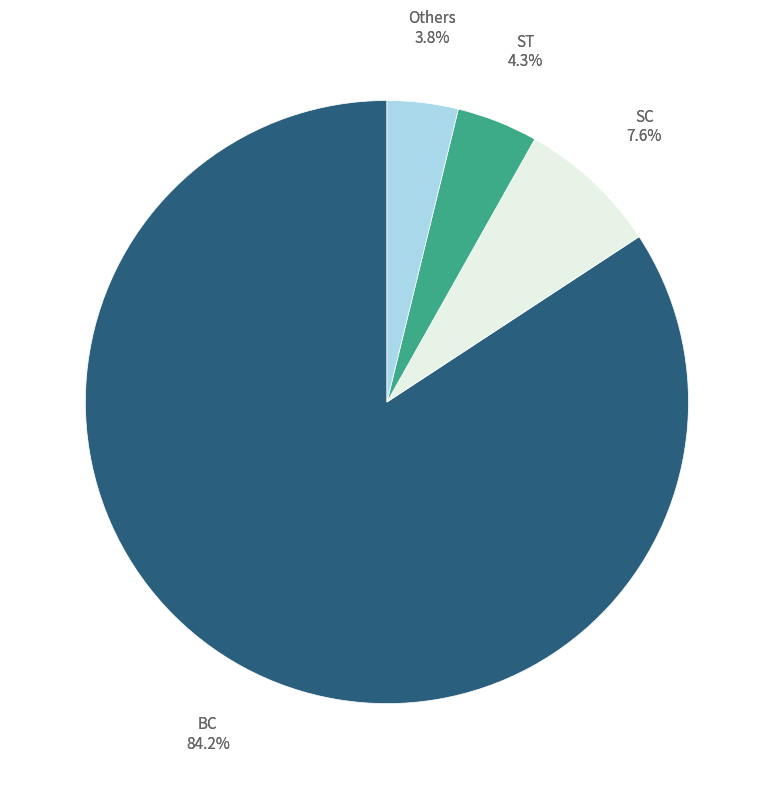

To the nearest percent, what is the average slice percentage?

25%